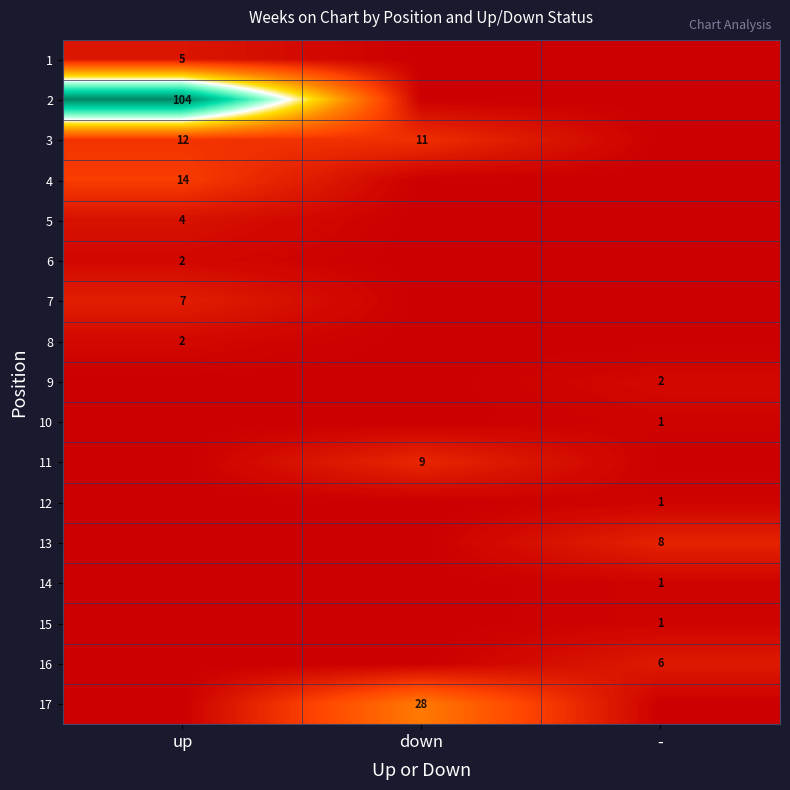

Is the value of 6 at up greater than the value of 4 at up?

No